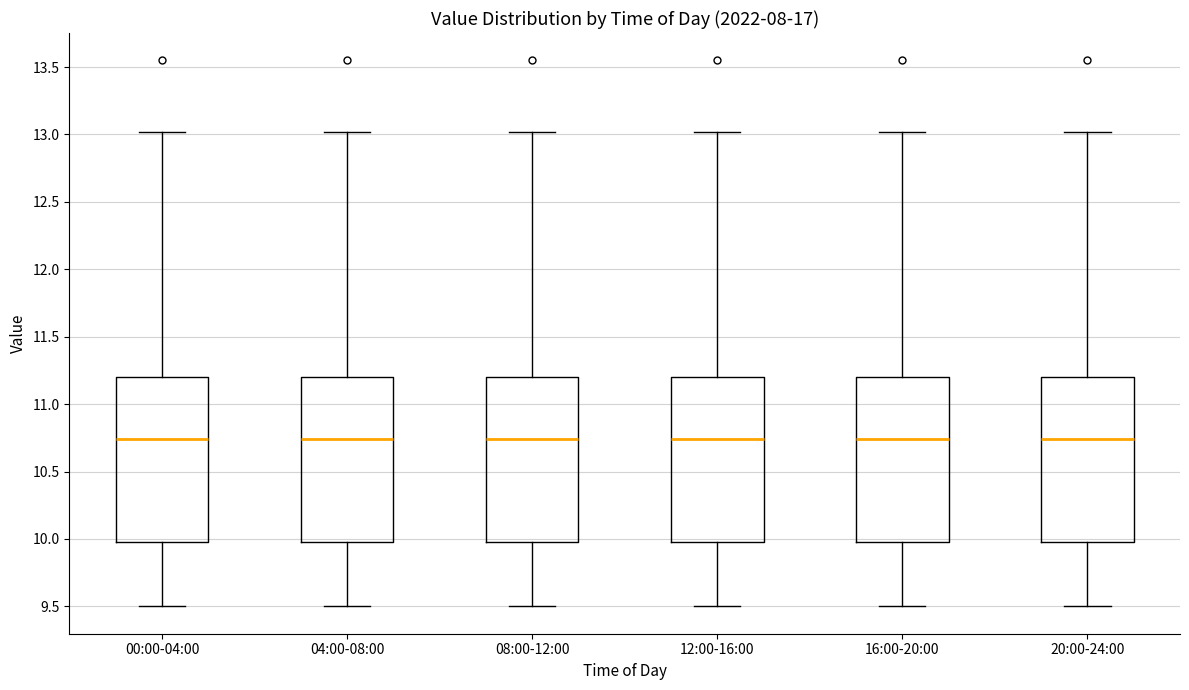

Where does the upper whisker of the box for 00:00-04:00 end on the y-axis? The values are not printed on the chart, so give them approximately, as read against the axis.

13.00